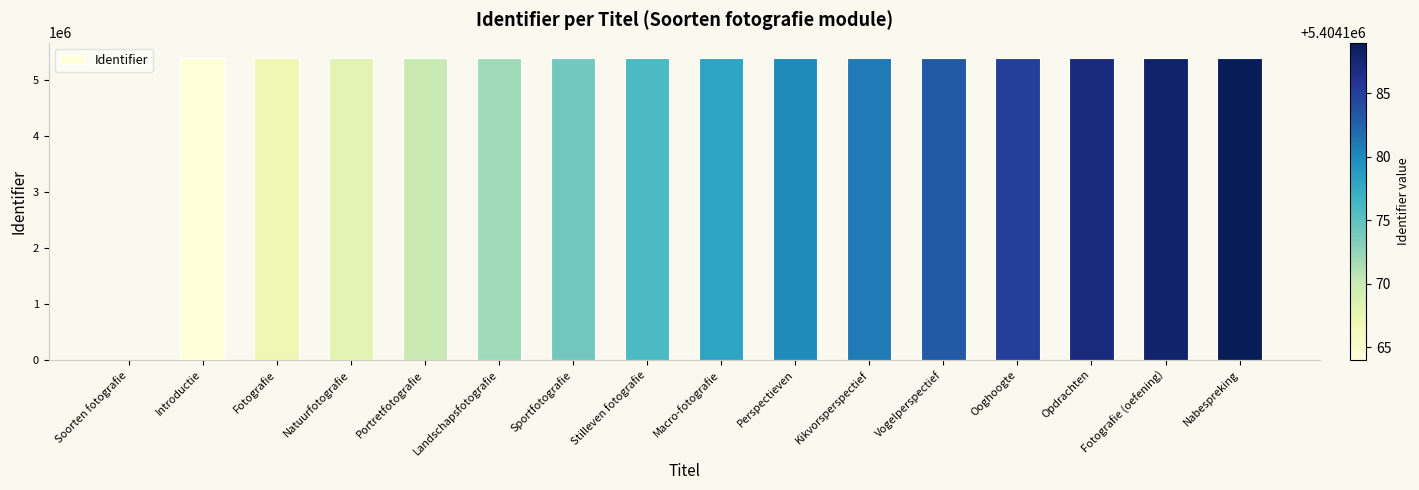

Count the number of data series in this chart.

1